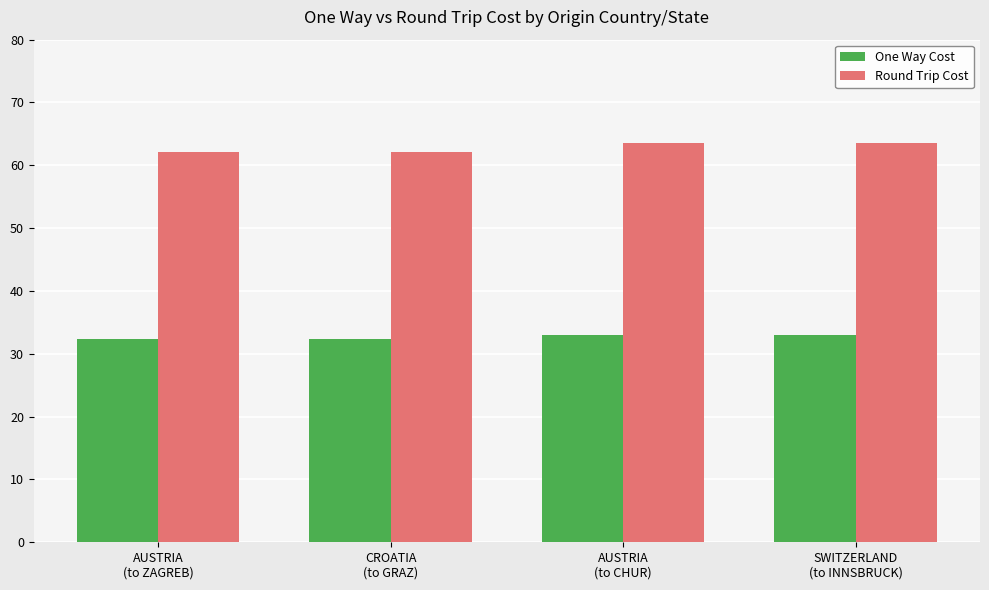

What is the minimum value shown in the chart?

32.3